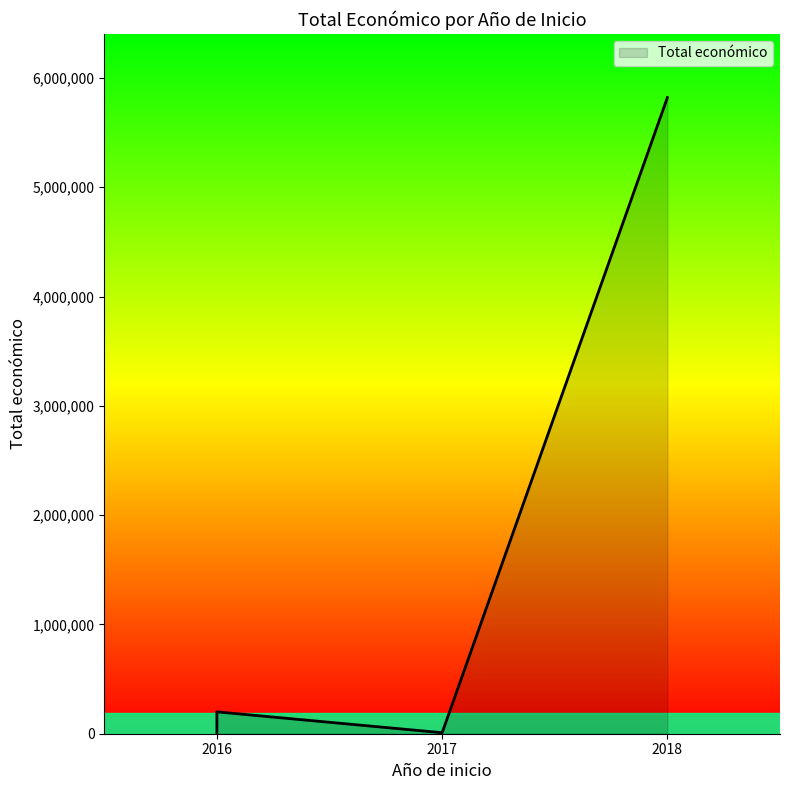

Where does the data first go above 199983?

2018